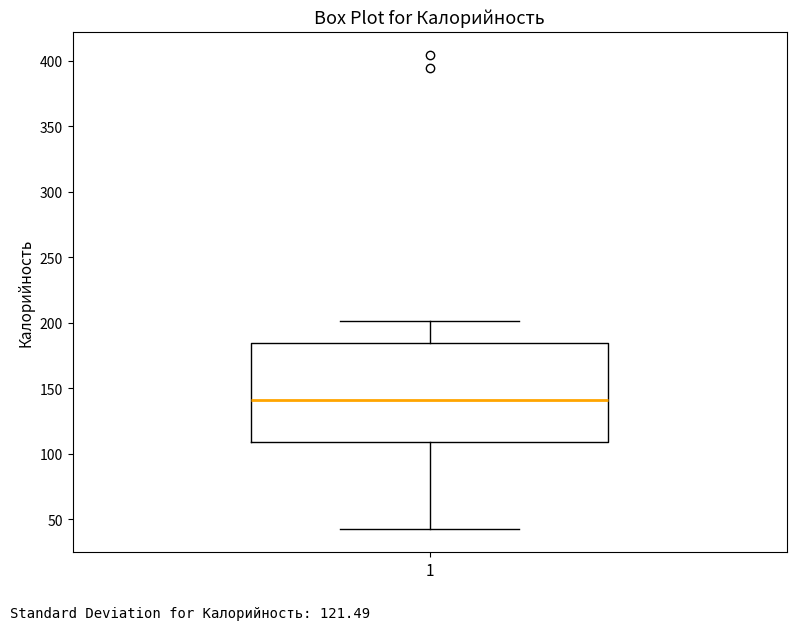

Where is the lower edge of the box at x = 1 on the y-axis? The values are not printed on the chart, so give them approximately, as read against the axis.

110